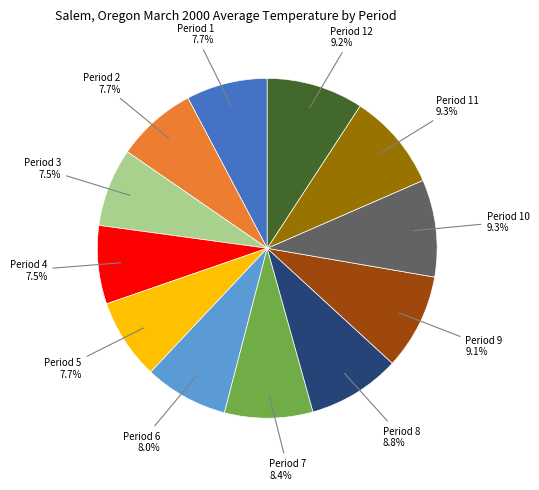

Between Period 4 and Period 8, which is larger?

Period 8